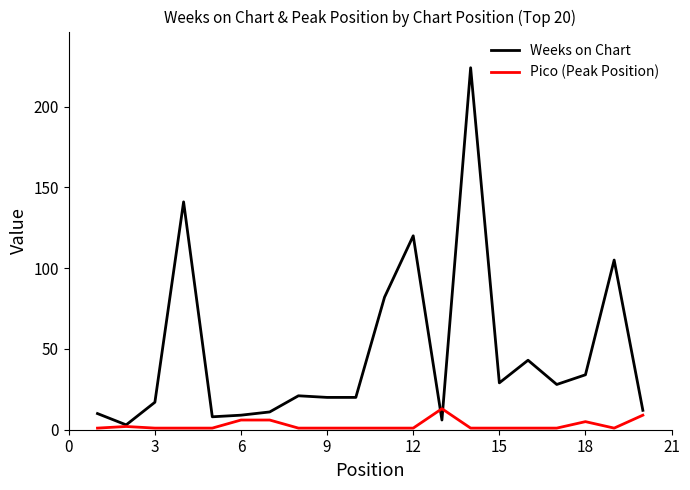

How many distinct data groups are displayed?

2